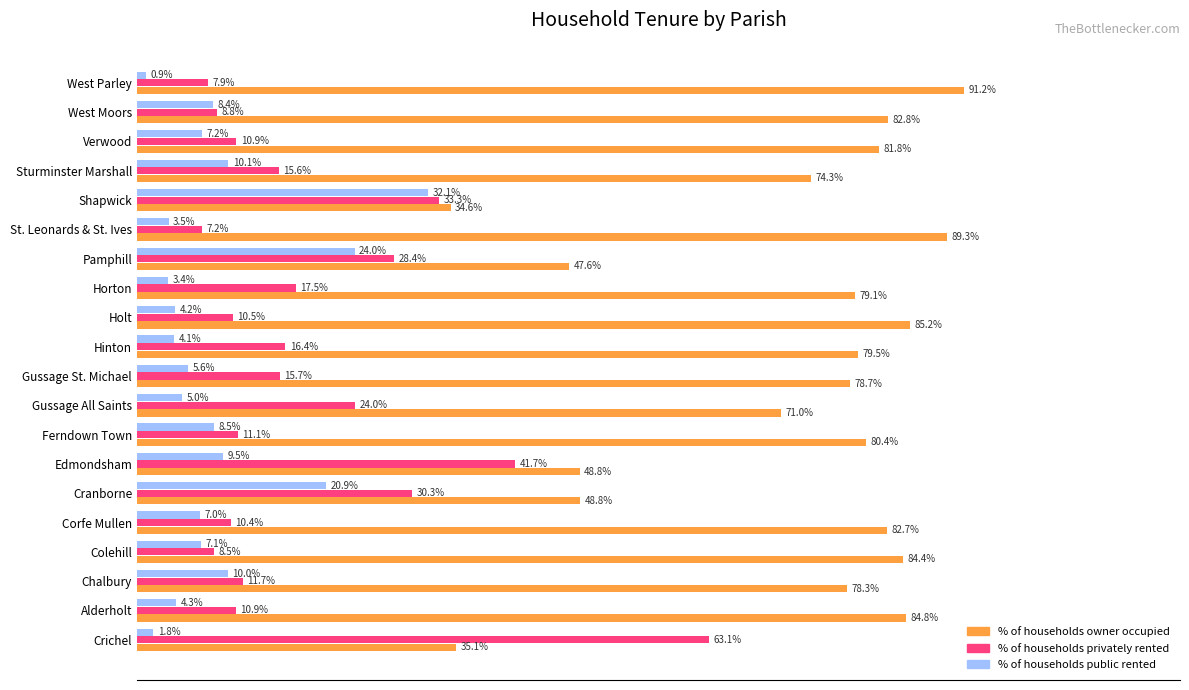

Where is % of households public rented nearest to the value 16?

Cranborne